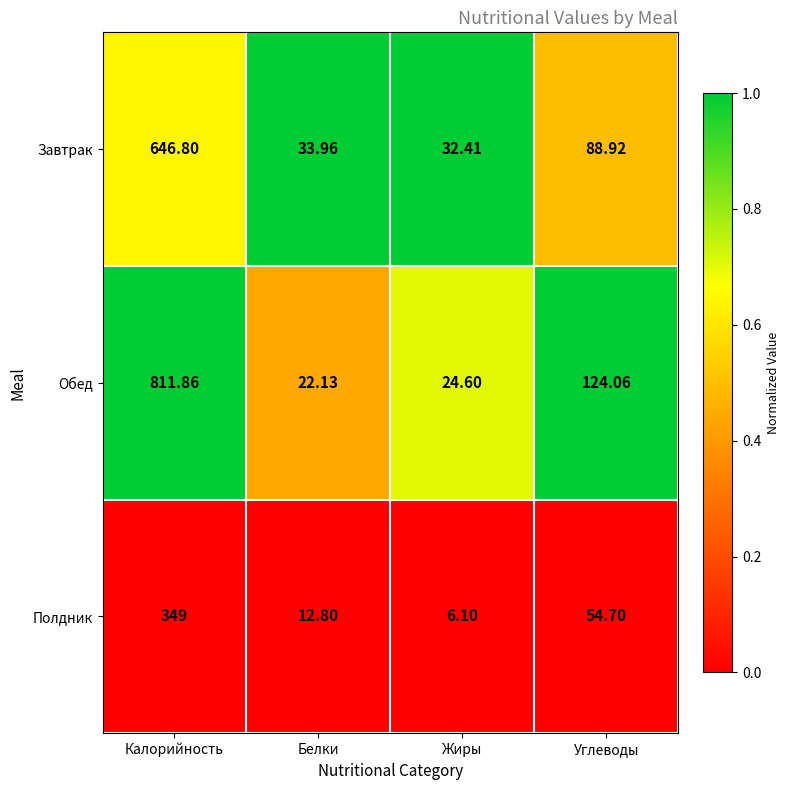

Rank the series by their maximum value, from lowest to highest.

Полдник, Завтрак, Обед